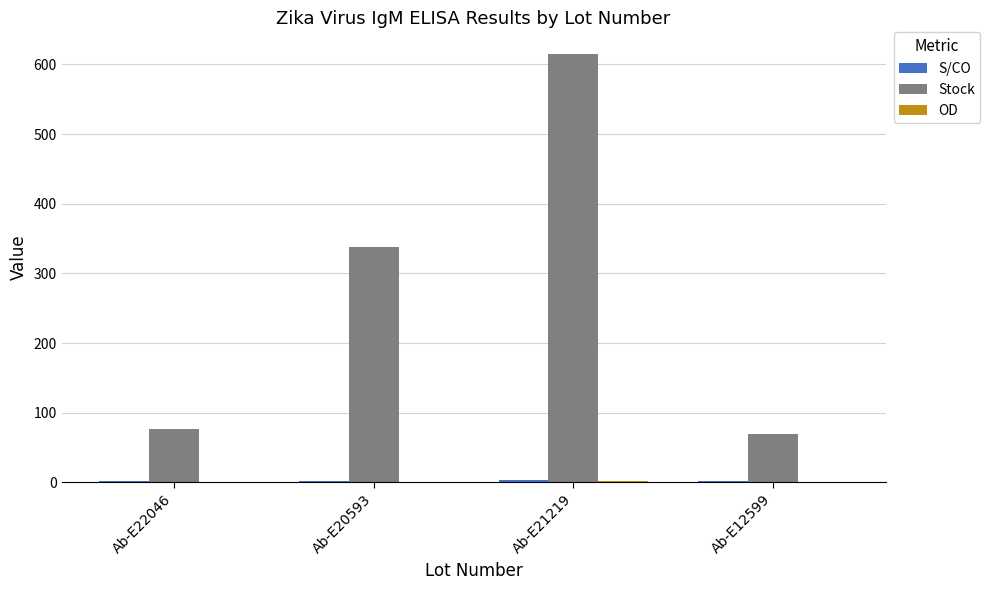

At which category is the sum across all series the highest?

Ab-E21219